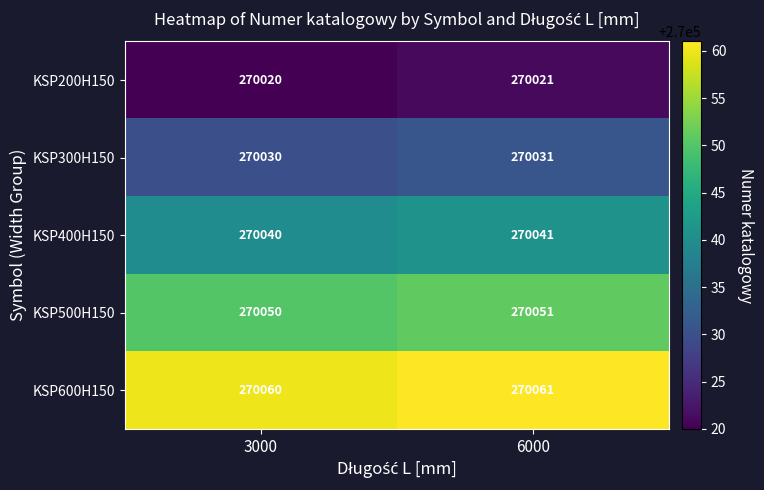

What is the difference between the highest and lowest values at 3000?

40